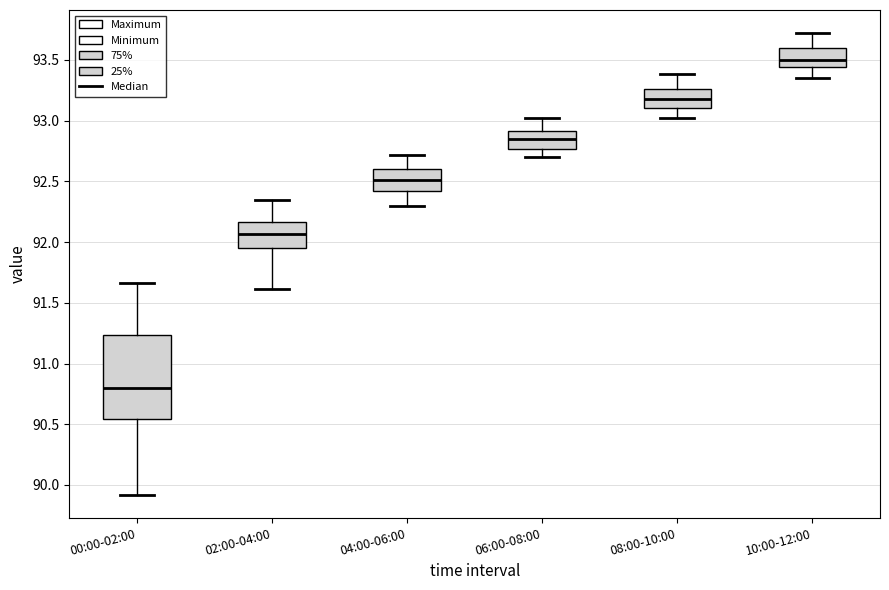

Where does the lower whisker of the box for 06:00-08:00 end on the y-axis? The values are not printed on the chart, so give them approximately, as read against the axis.

92.70